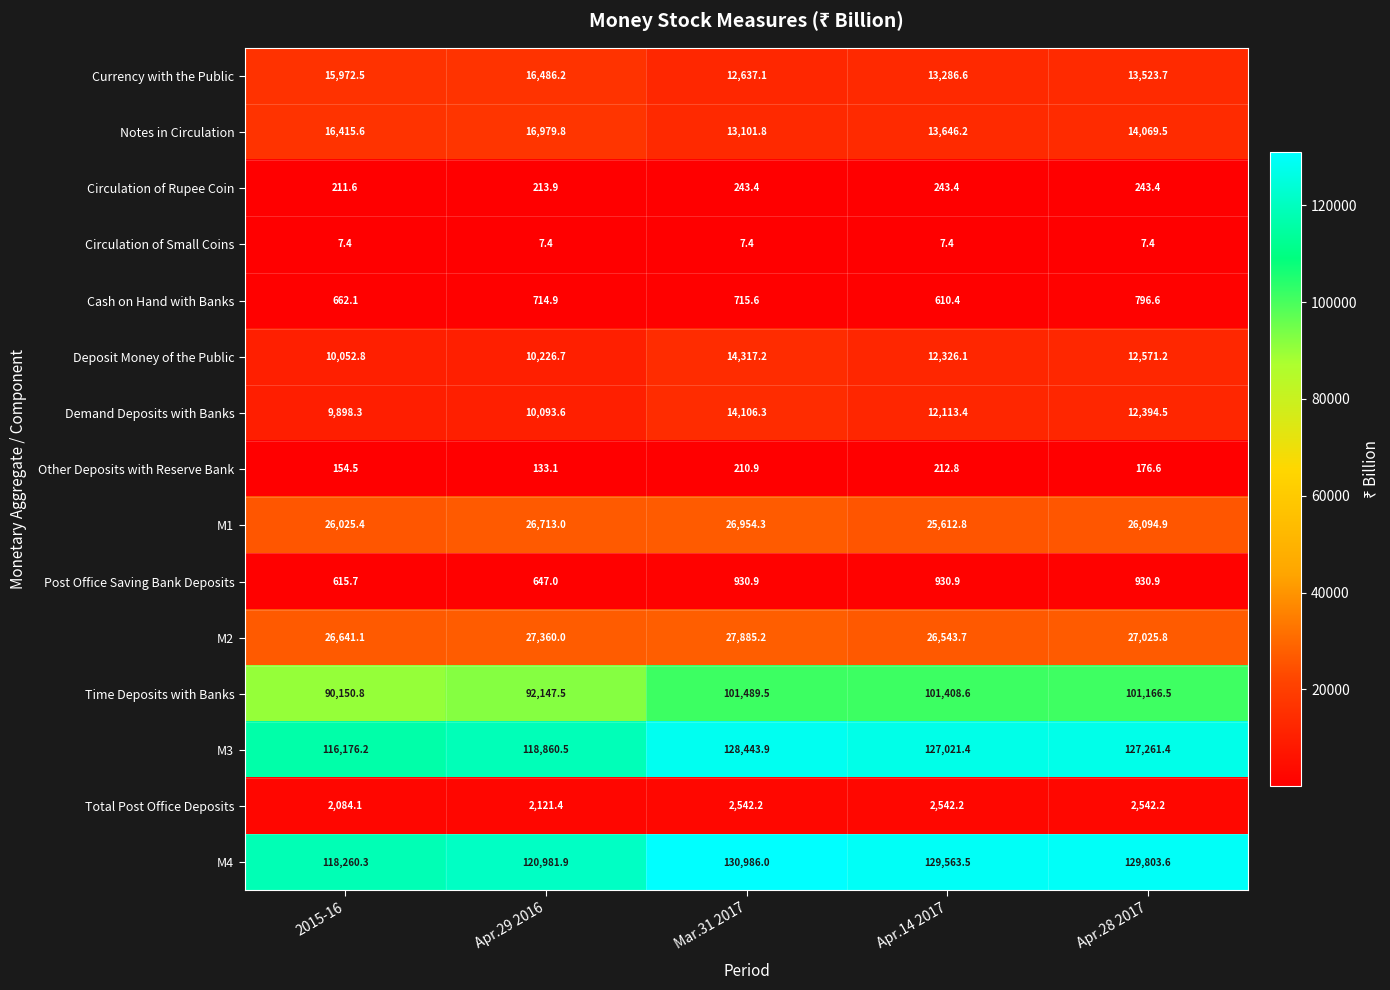

The value of Cash on Hand with Banks at Apr.28 2017 is 1060.4. True or false?

False